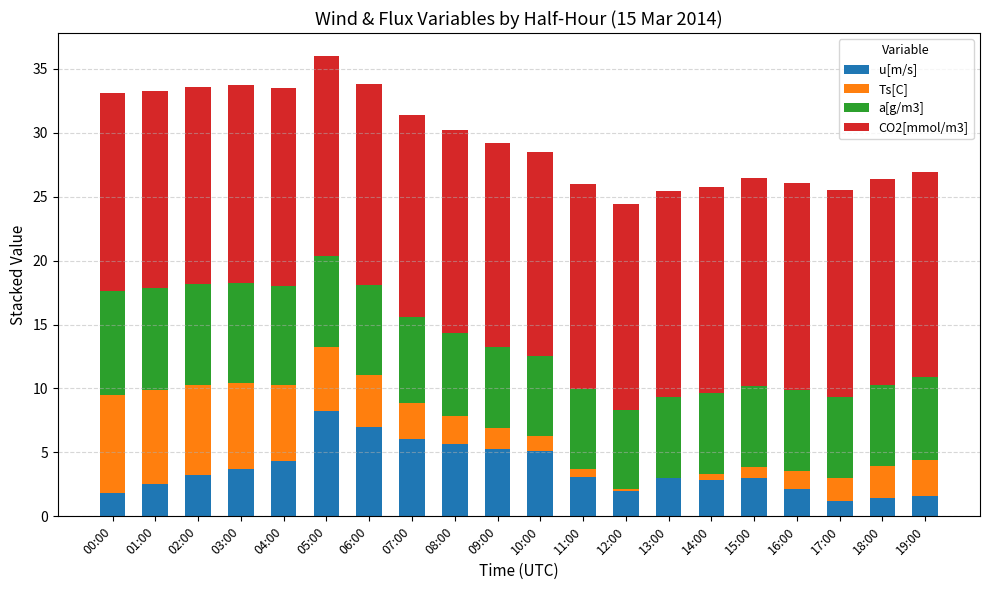

What is the total value across all series at 07:00?

31.4